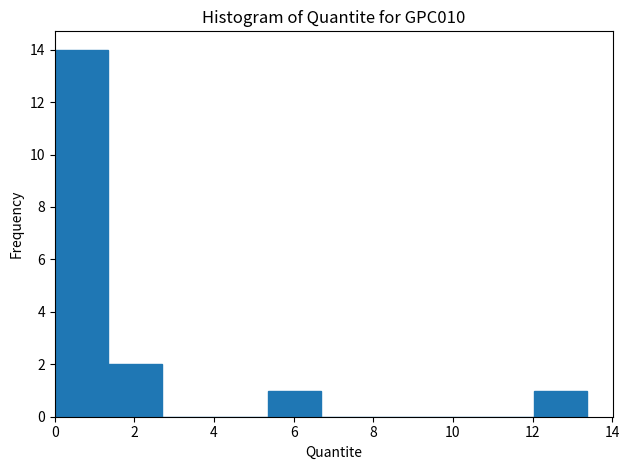

Over which range of the x-axis is the bar tallest?

0.0 to 1.4